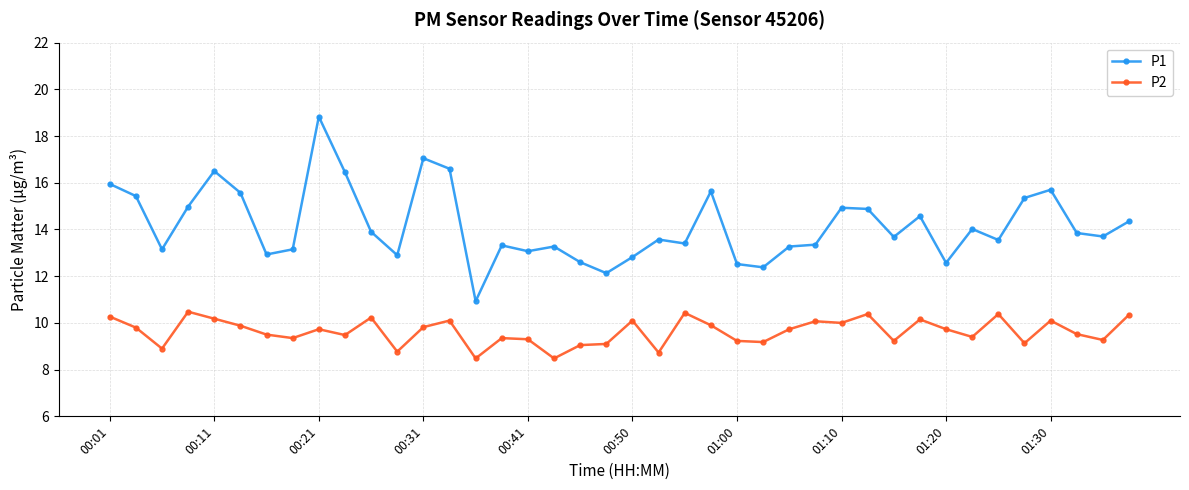

Which series has the widest spread of values?

P1